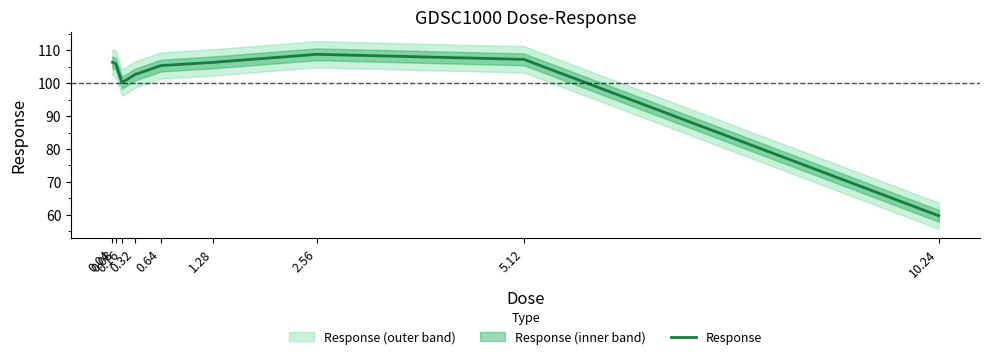

How many points are lower than both their immediate neighbors (excluding endpoints)?

1